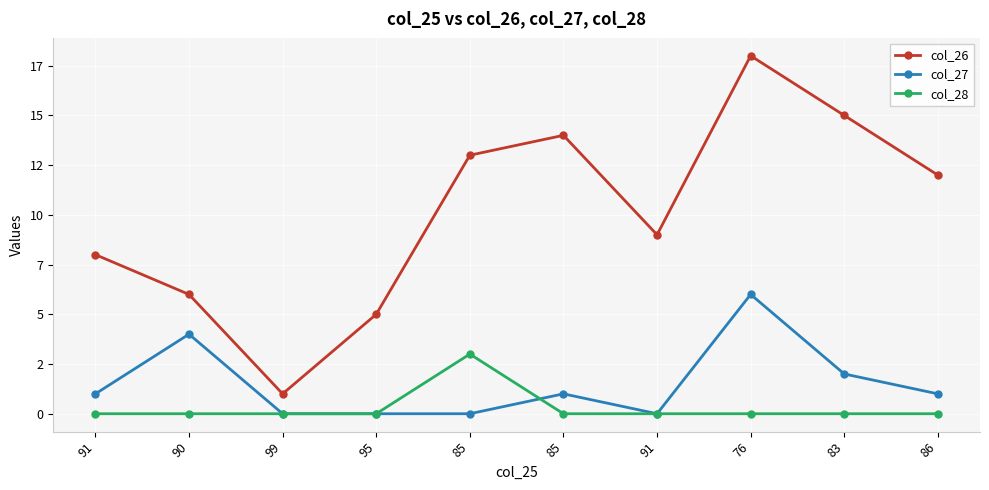

Reading right to left, transcribe all the data shown in this chart.

col_26: 86=12	83=15	76=18	91=9	85=14	85=13	95=5	99=1	90=6	91=8
col_27: 86=1	83=2	76=6	91=0	85=1	85=0	95=0	99=0	90=4	91=1
col_28: 86=0	83=0	76=0	91=0	85=0	85=3	95=0	99=0	90=0	91=0